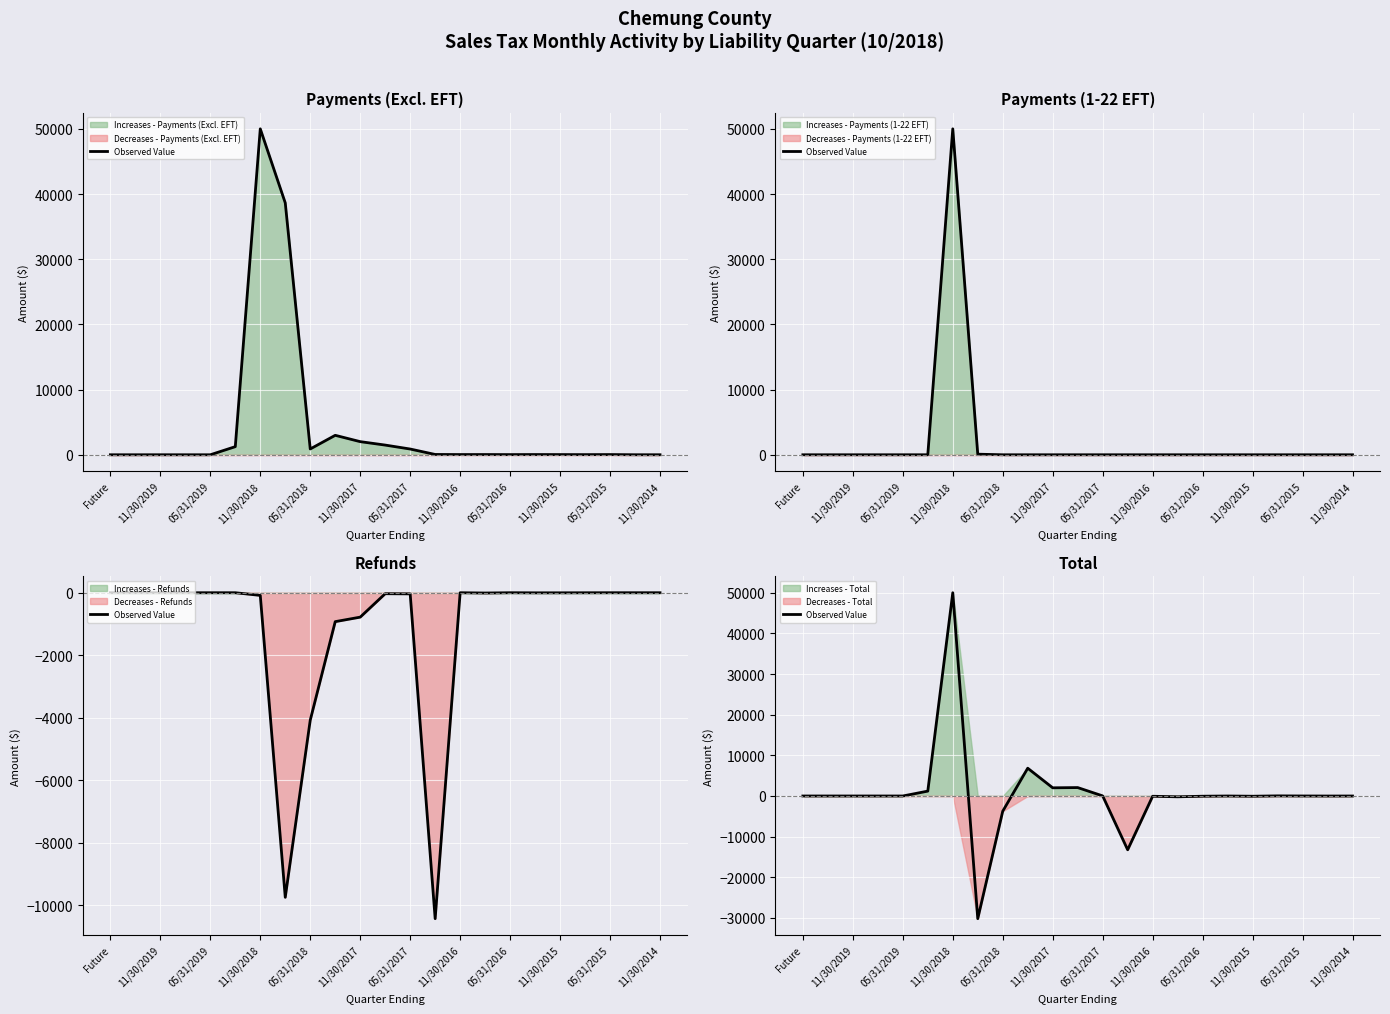

What is the difference between the second highest and second lowest values?

20067.1